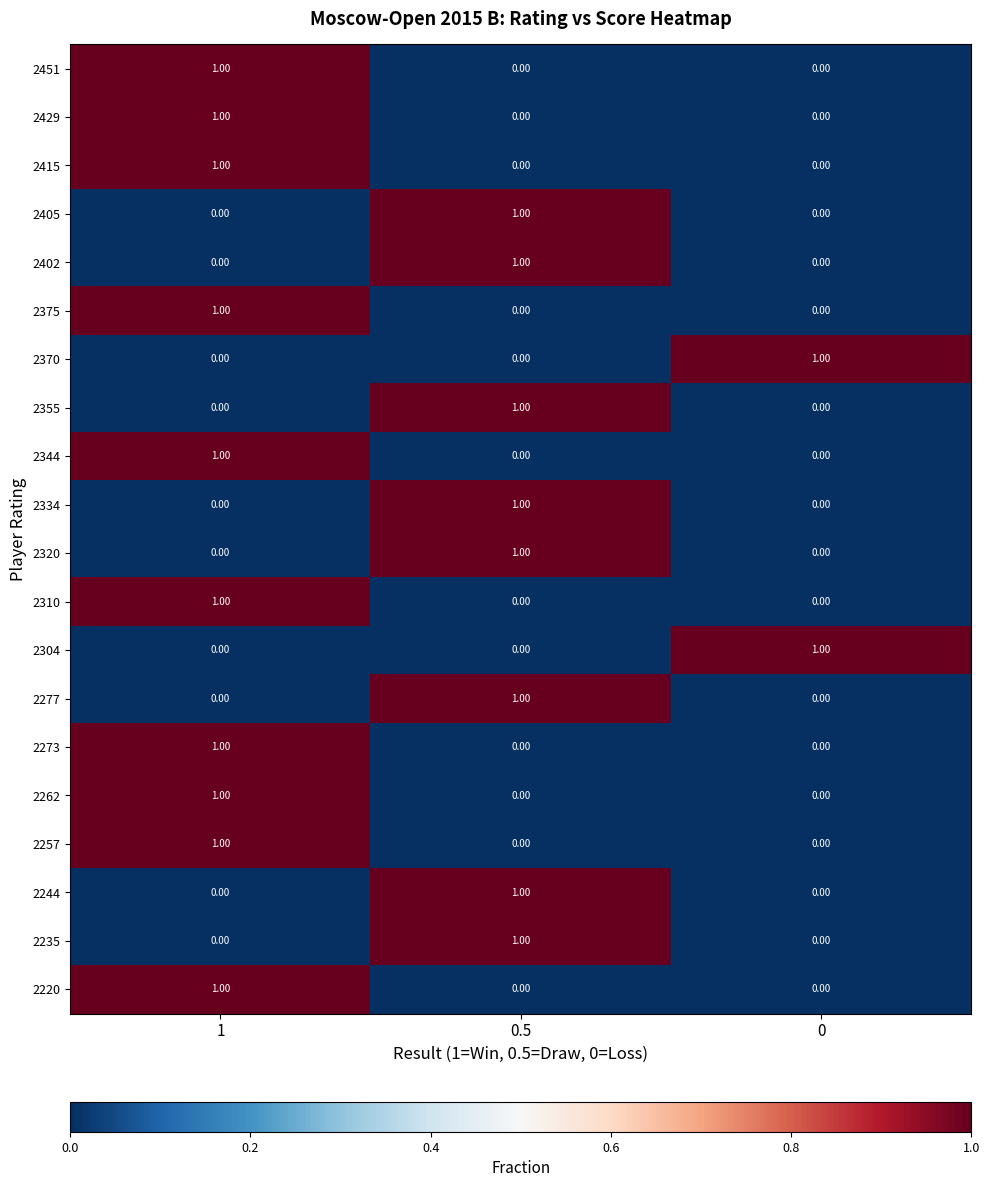

At how many categories does at least one series exceed 0?

3